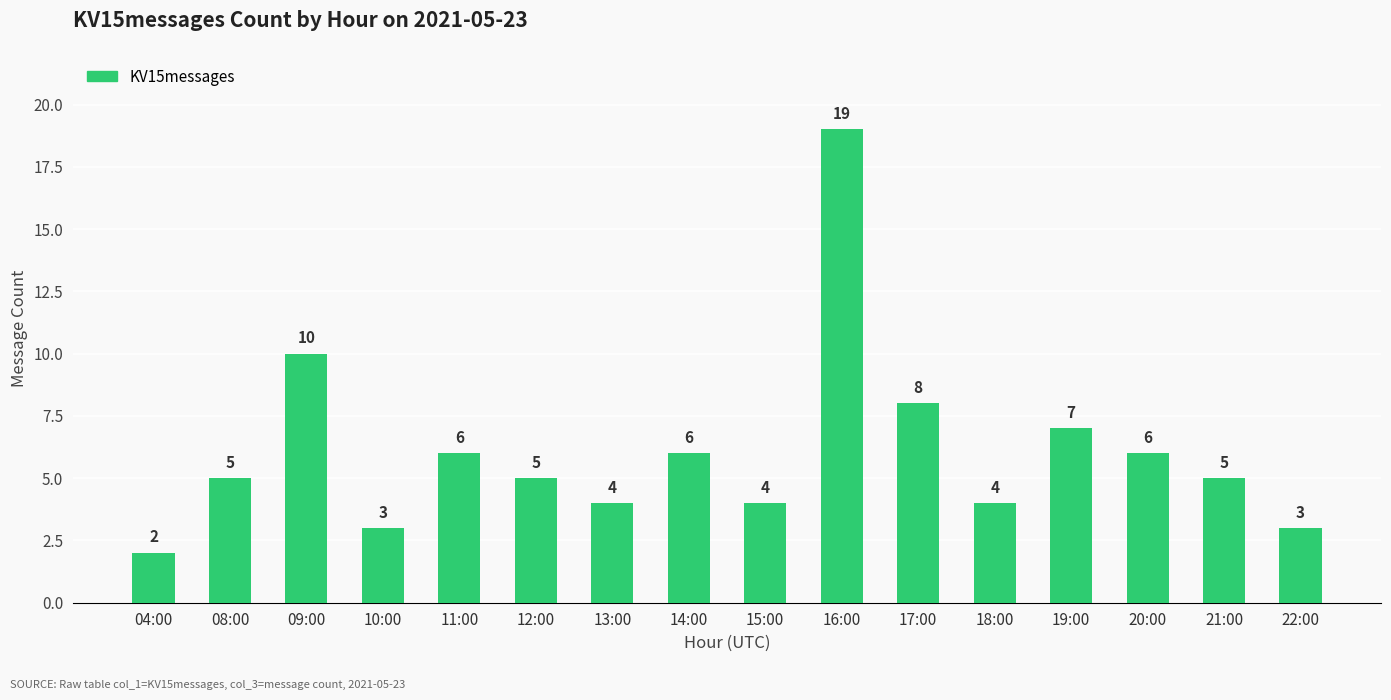

Read the value at 09:00, to the nearest 10.

10